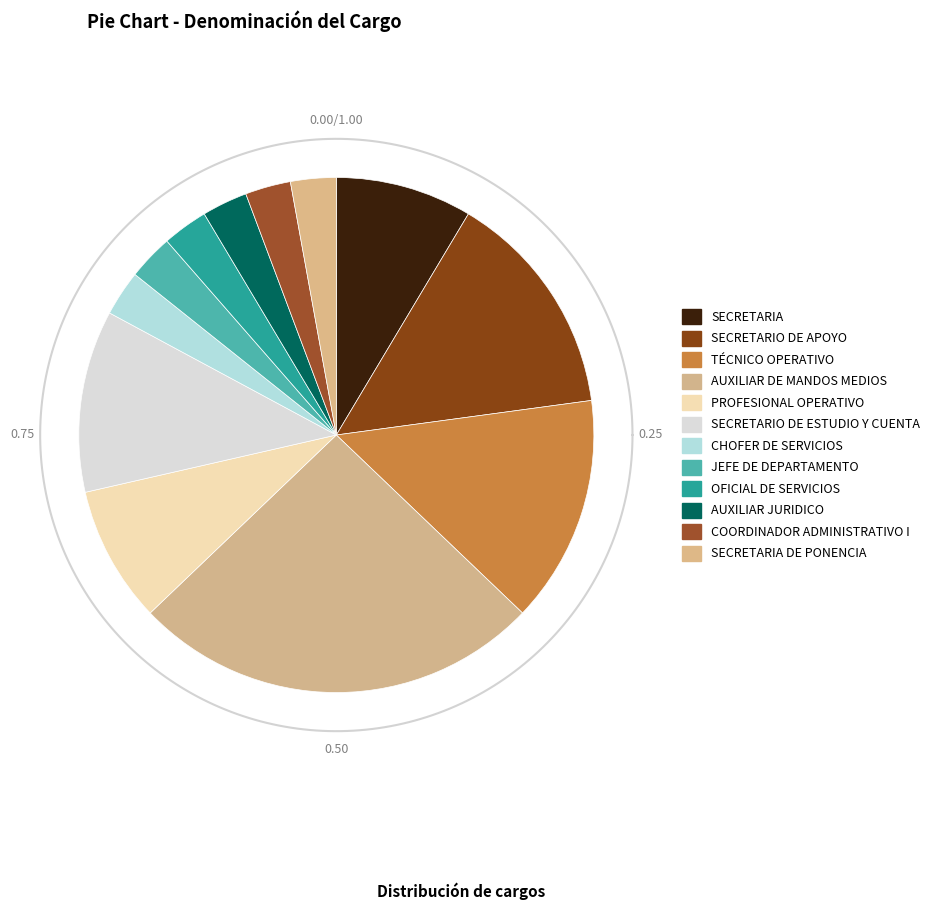

Is it true that OFICIAL DE SERVICIOS is 3% of the pie?

True